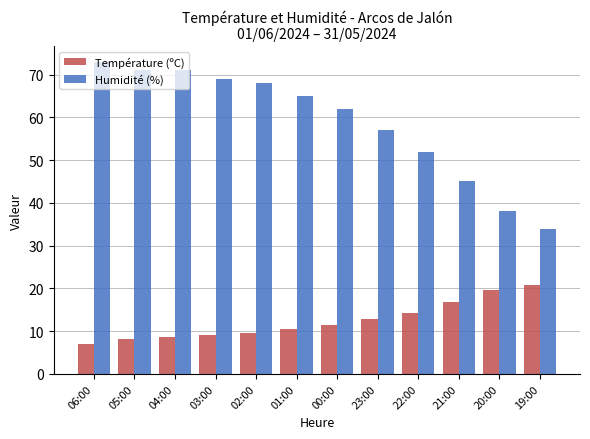

Which series has the largest range (max minus min)?

Humidité (%)